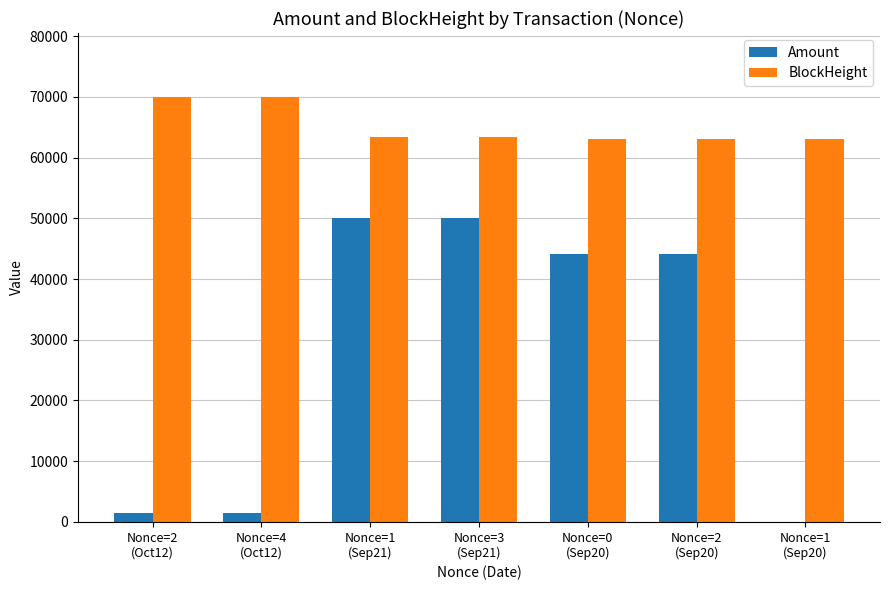

True or false: Amount has a value of 1421.1 at Nonce=4
(Oct12).

True